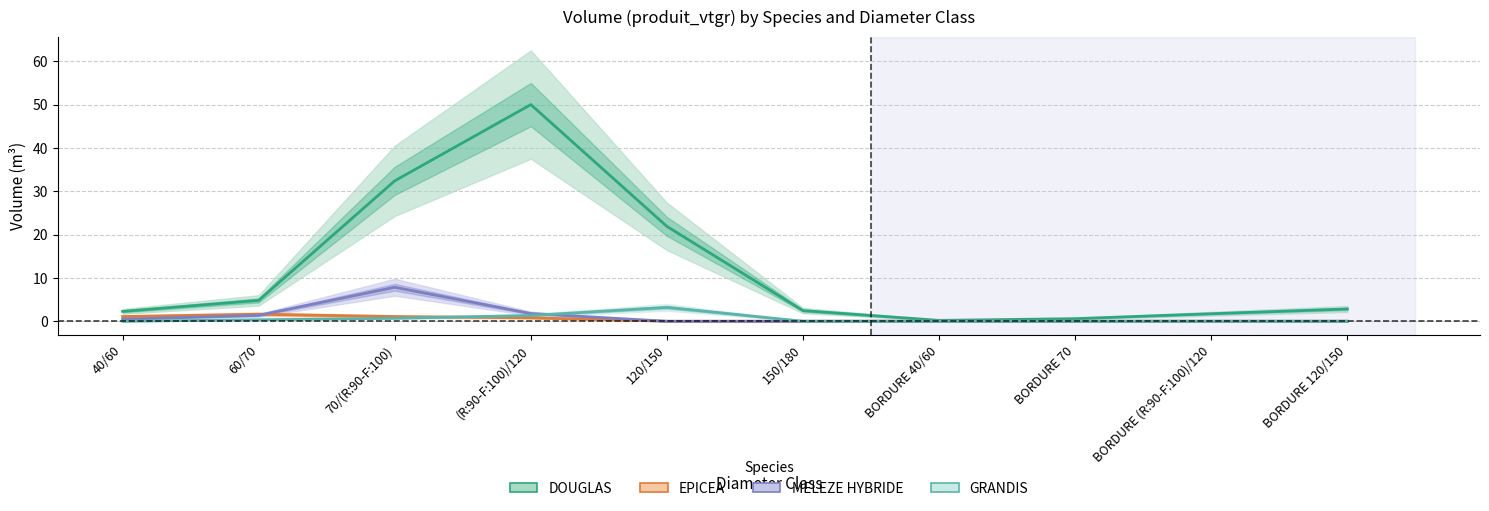

What position from the right is 120/150?

6